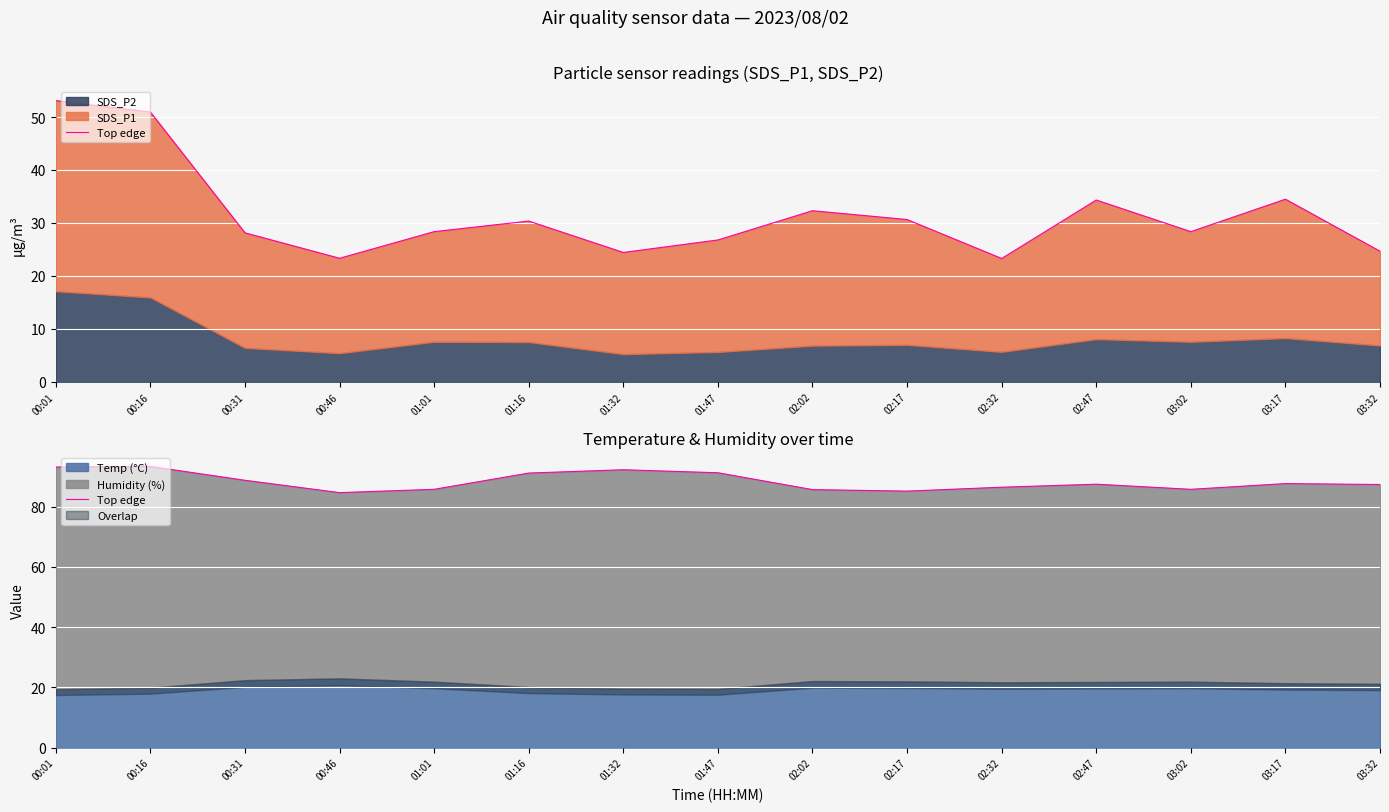

How many interior local valleys (lower than both neighbors) does the data have?

3